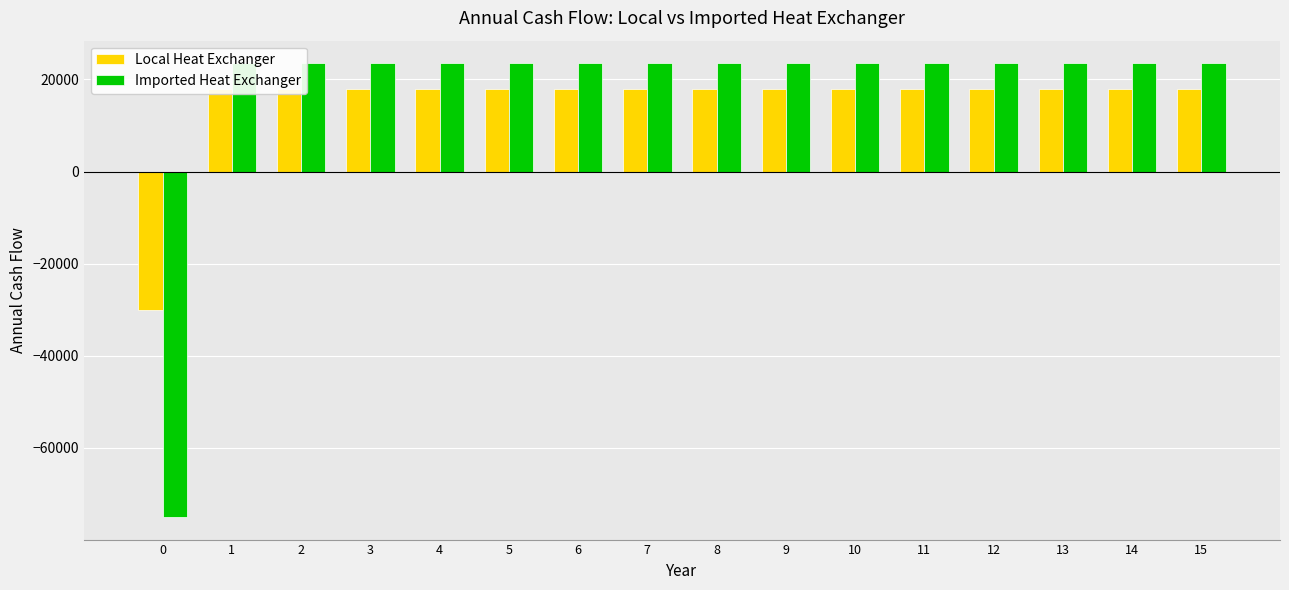

Rank the series by their average value, from highest to lowest.

Imported Heat Exchanger, Local Heat Exchanger